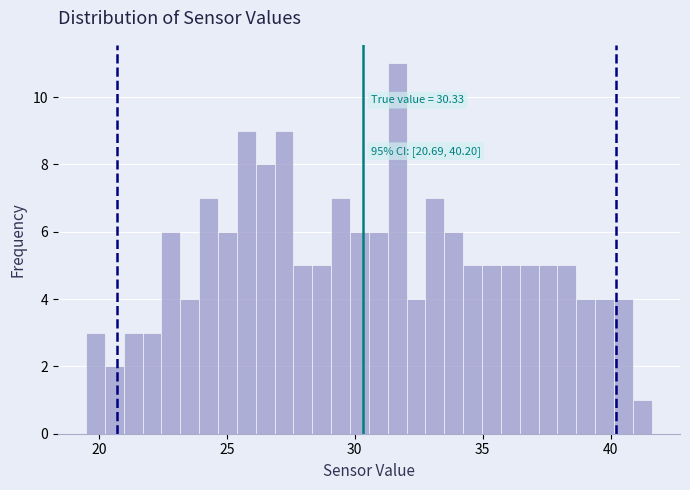

Read against the x-axis, roughly where is the centre of the tallest bar?

31.5